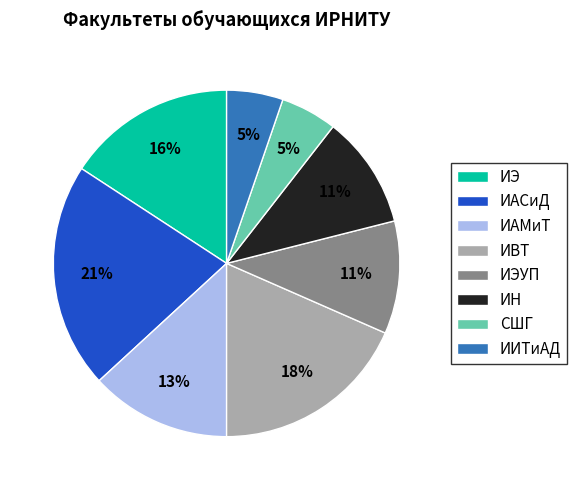

Which slice is the largest?

ИАСиД